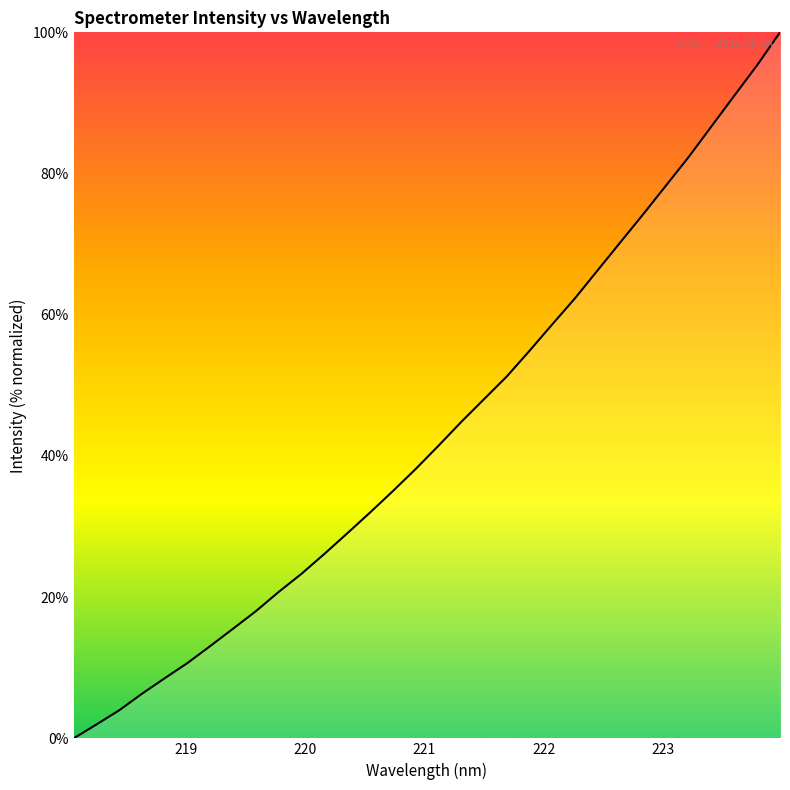

What is the maximum value shown in the chart?

100.0